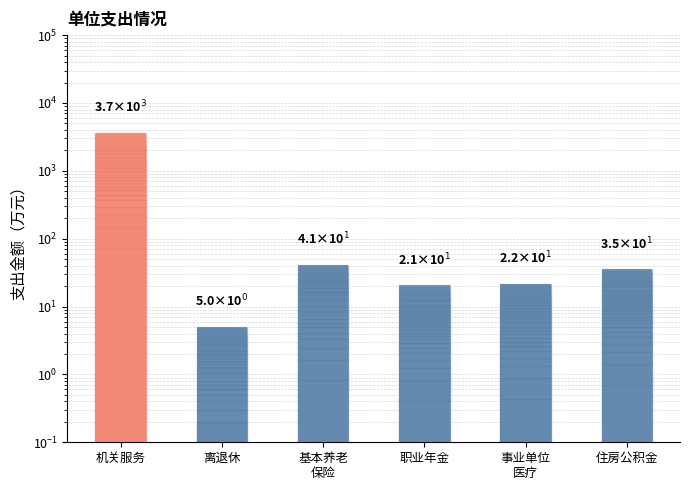

What is the sum of all values?

3794.4